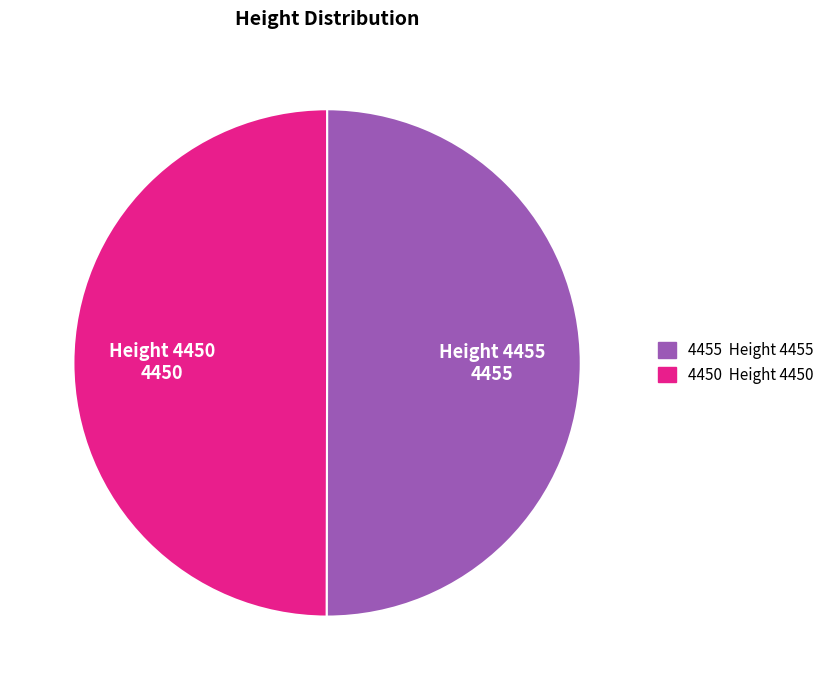

The Height 4450 4450 slice represents 50% of the pie. True or false?

True